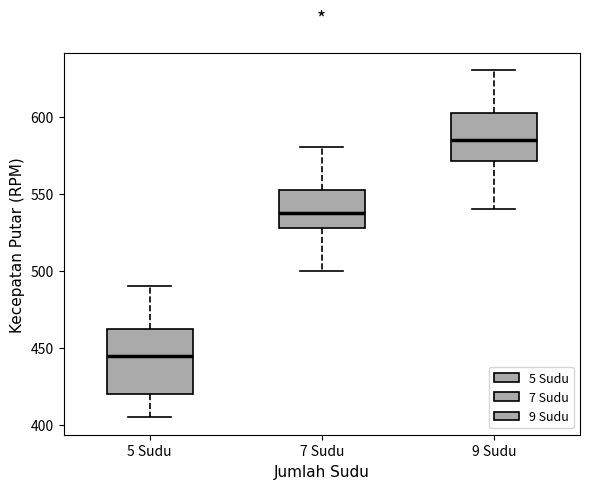

Where is the upper edge of the box for 5 Sudu on the y-axis? The values are not printed on the chart, so give them approximately, as read against the axis.

465